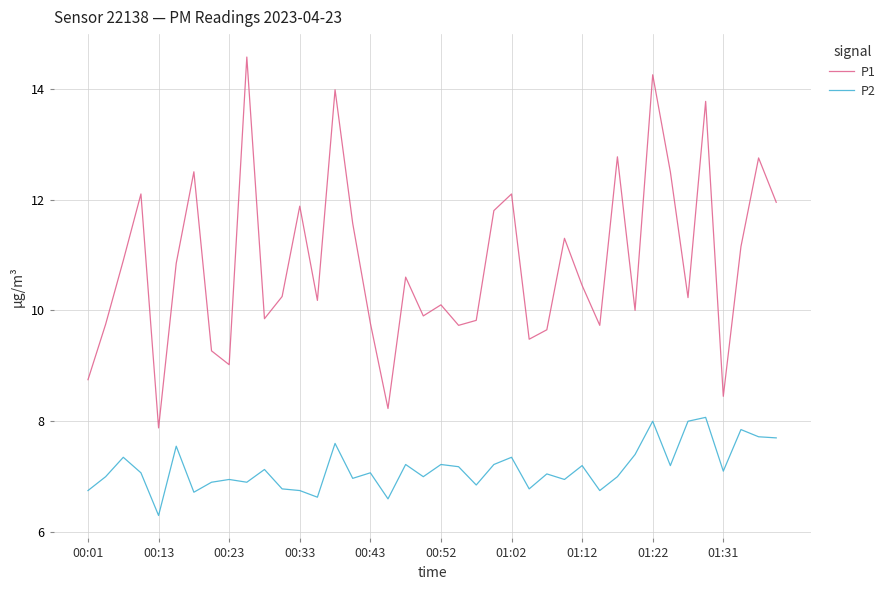

Is this an area chart (filled region under the line)?

No